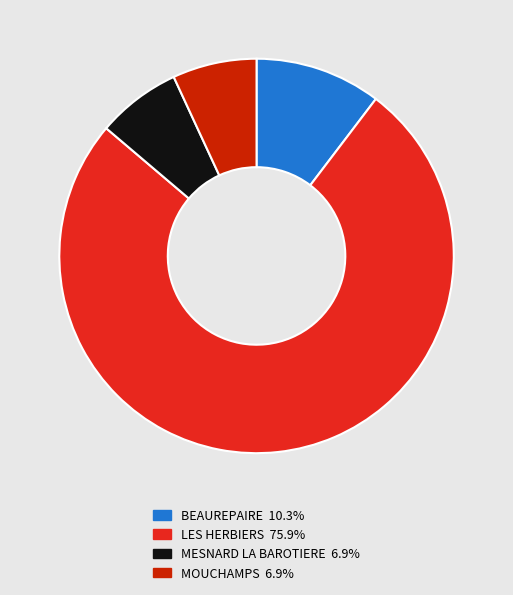

Is there a majority slice in this chart?

Yes